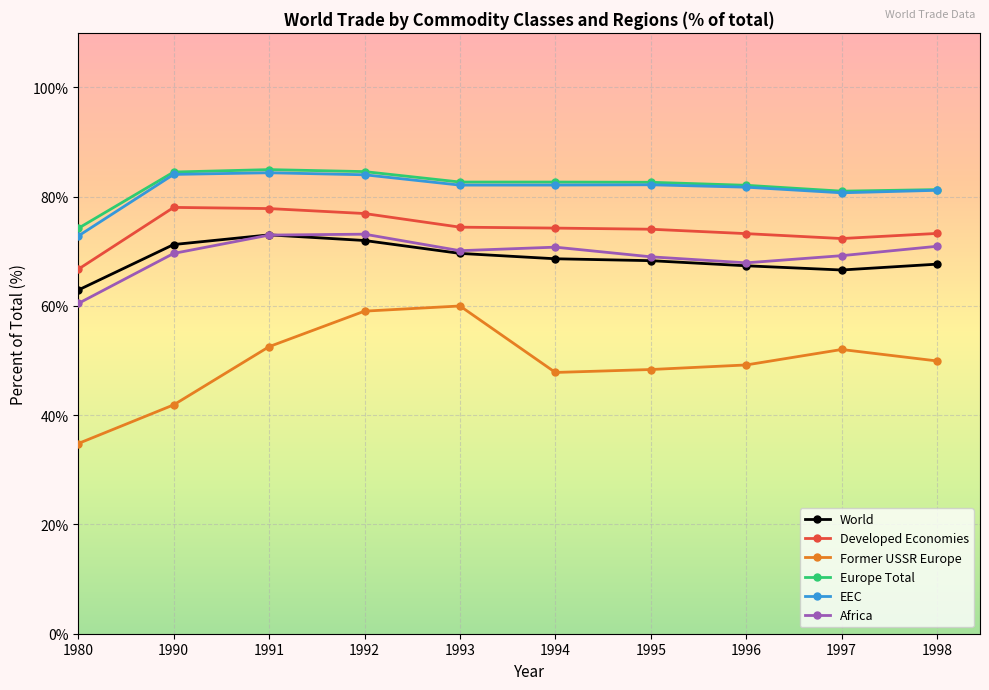

What is the minimum value for Africa?

60.5